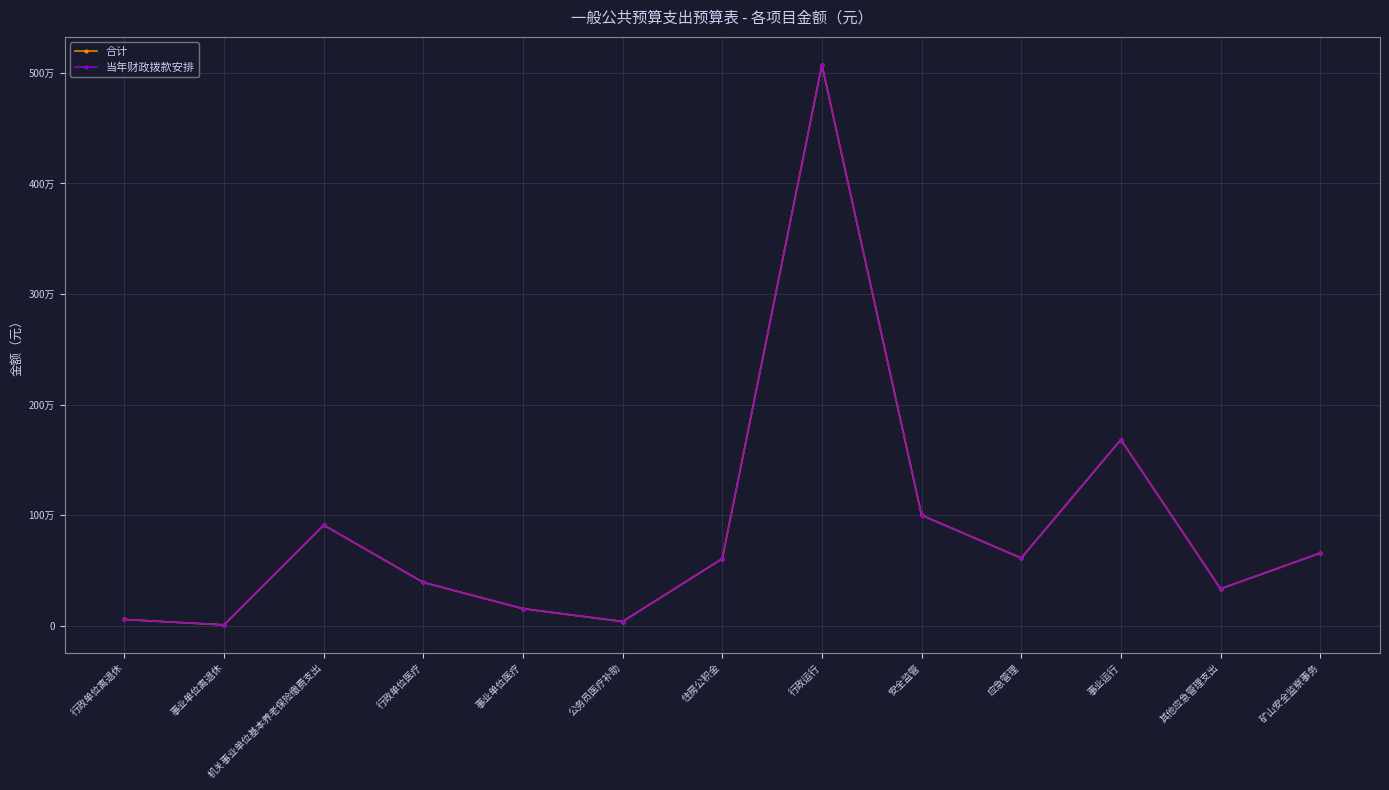

What is the smallest value displayed?

8199.6